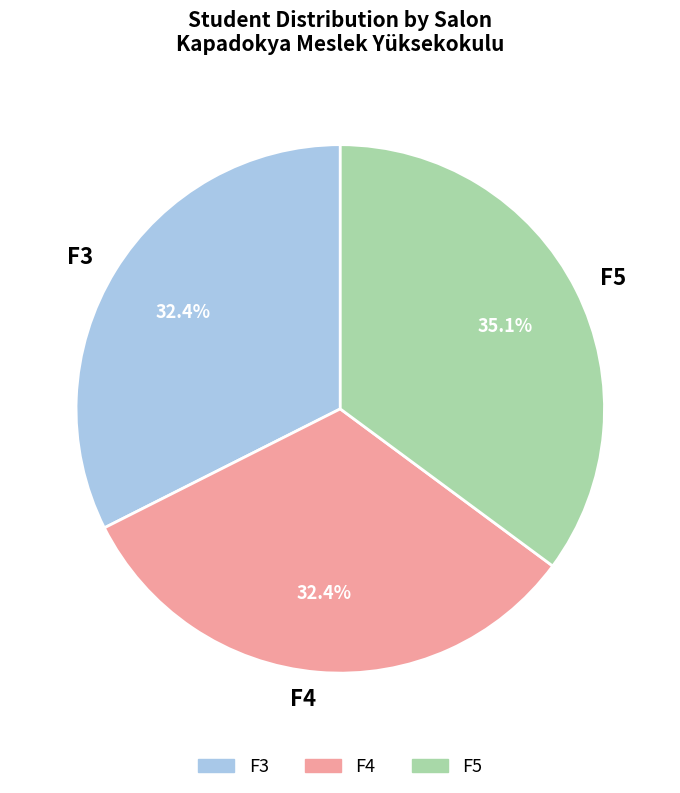

Is it true that F4 is 18% of the pie?

False